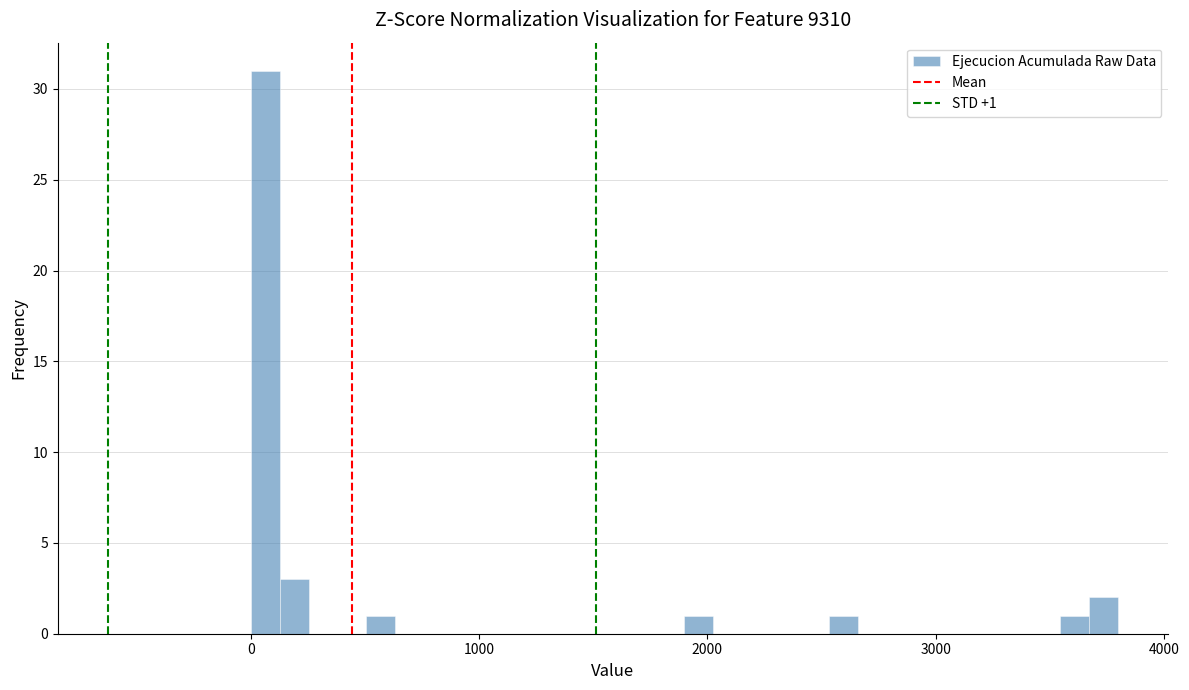

Around what value on the x-axis is the tallest bar? Give the approximate position of its centre, as read against the axis.

100